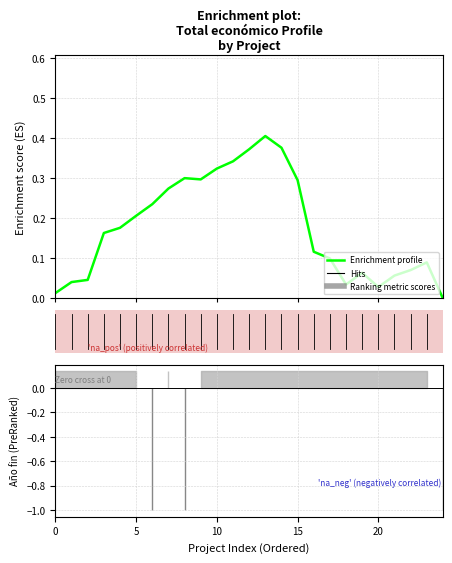

How many interior local valleys (lower than both neighbors) does the data have?

3